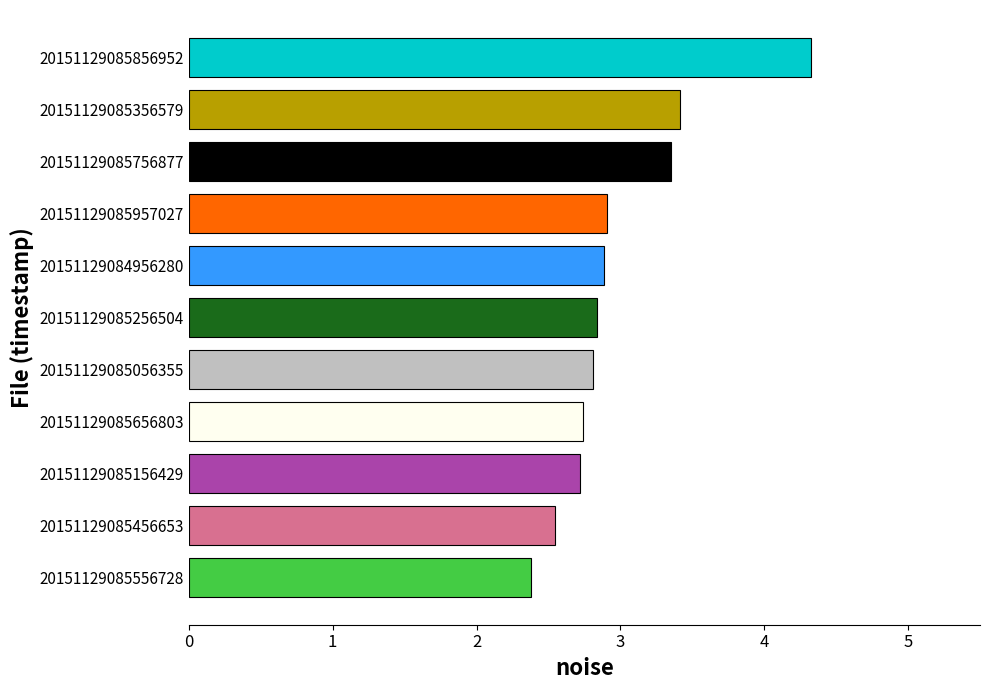

What is the difference between the second highest and minimum values?

1.0